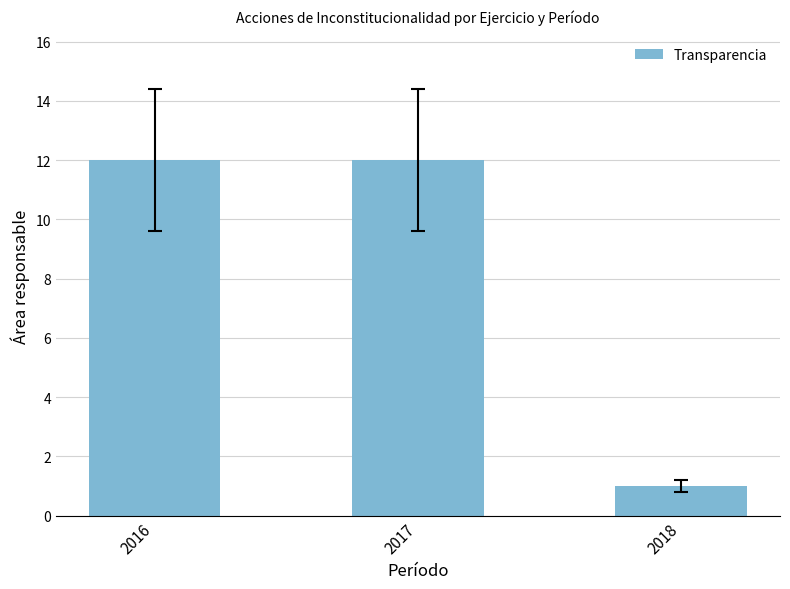

Read the value at 2016, to the nearest 5.

10